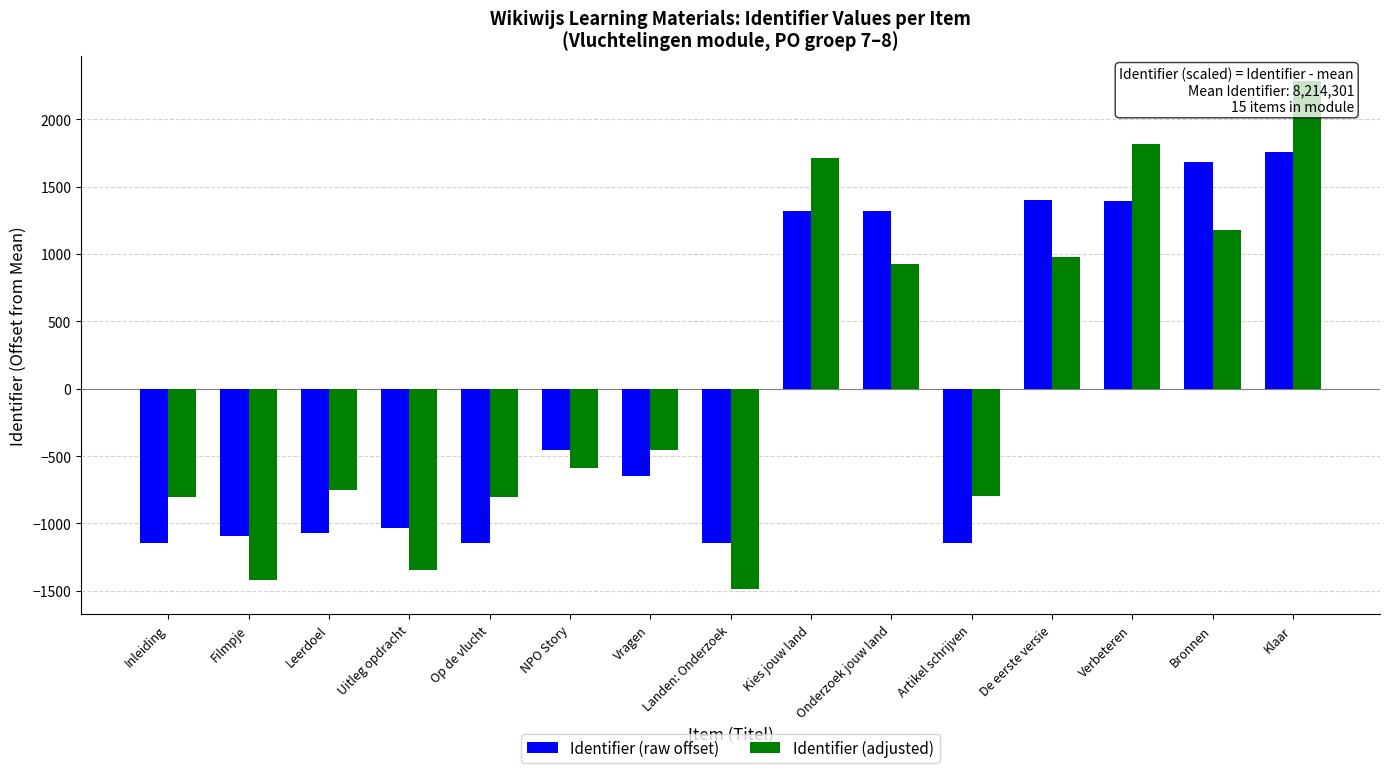

What is the label of the 12th bar from the right?

Uitleg opdracht